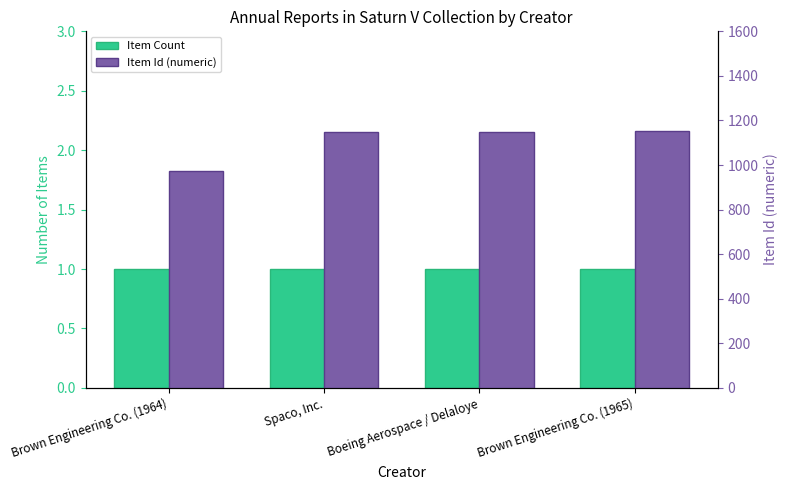

What is the value of the Item Count bar at the 2nd from the left?

1